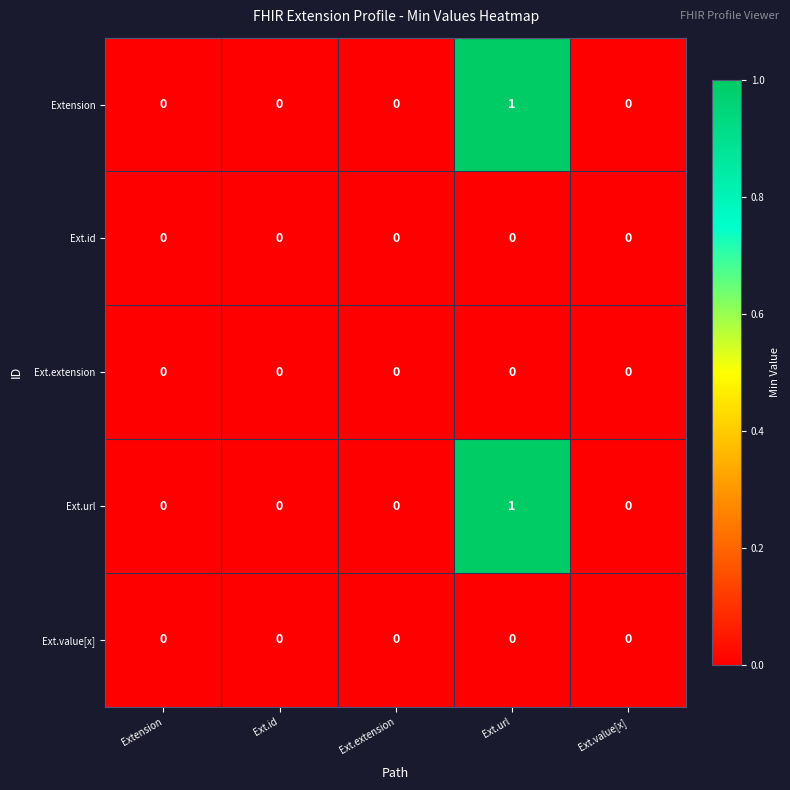

Is it true that Ext.url equals 1 at Ext.value[x]?

False